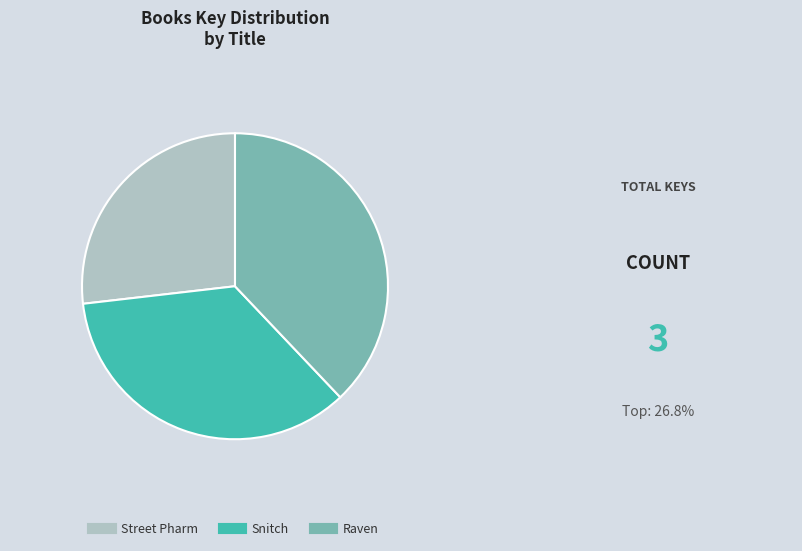

How many slices are in this pie chart?

3